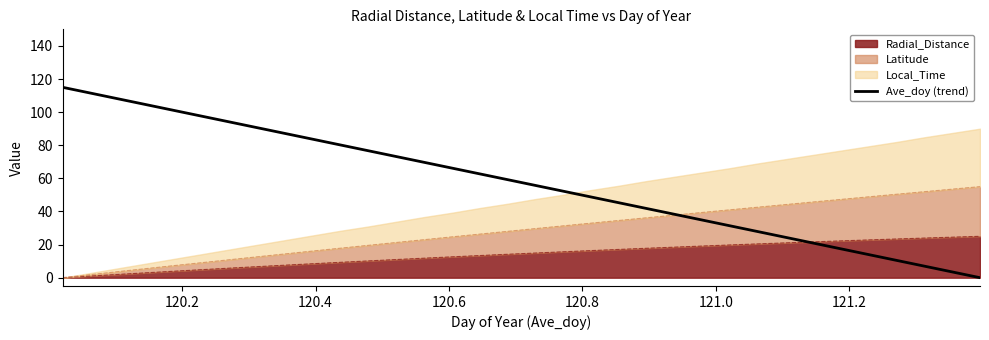

Reading right to left, list all the values displayed in this chart.

0.0	3.5	7.0	10.5	13.9	17.4	20.9	24.4	27.9	31.4	34.8	38.3	41.8	45.3	48.8	52.3	55.8	59.2	62.7	66.2	69.7	73.2	76.7	80.1	83.6	87.1	90.6	94.1	97.6	101.1	104.5	108.0	111.5	115.0